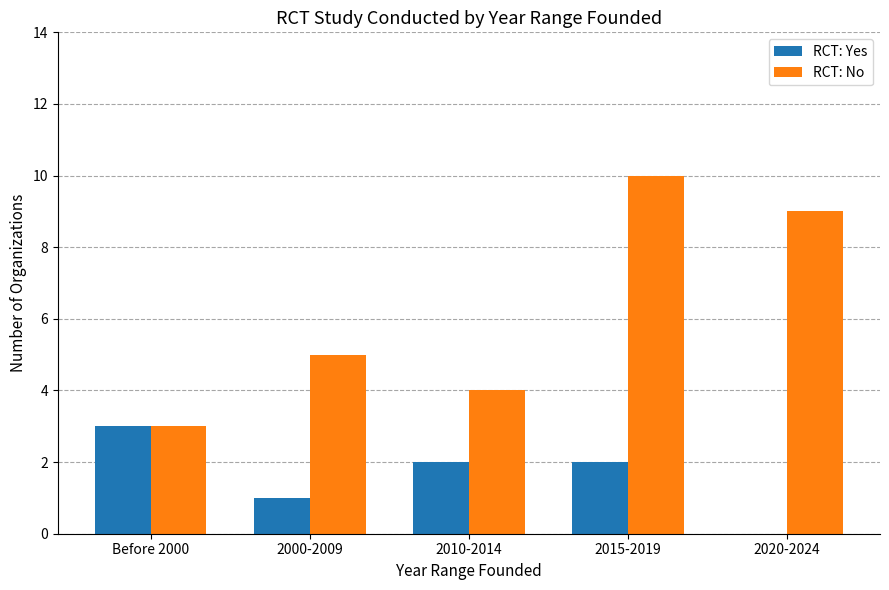

What is the sum of the RCT: No values at 2010-2014 and Before 2000?

7